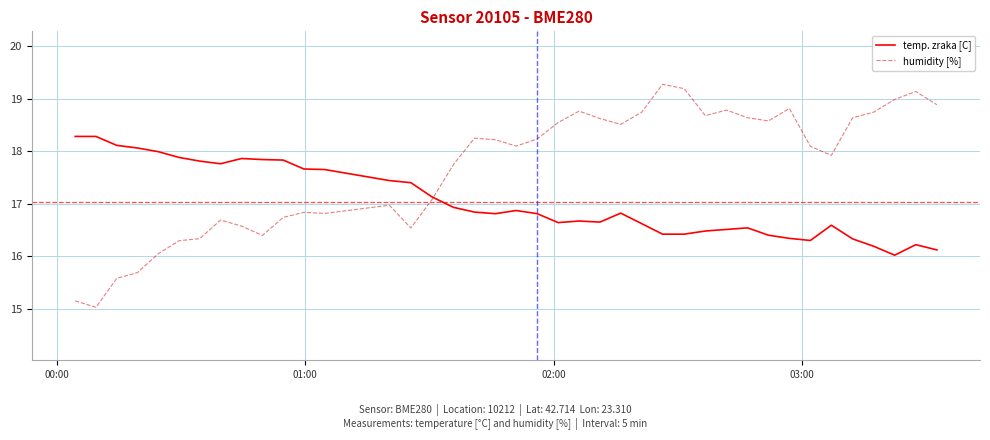

List the series in order of their overall mean, highest first.

humidity [%], temp. zraka [C]